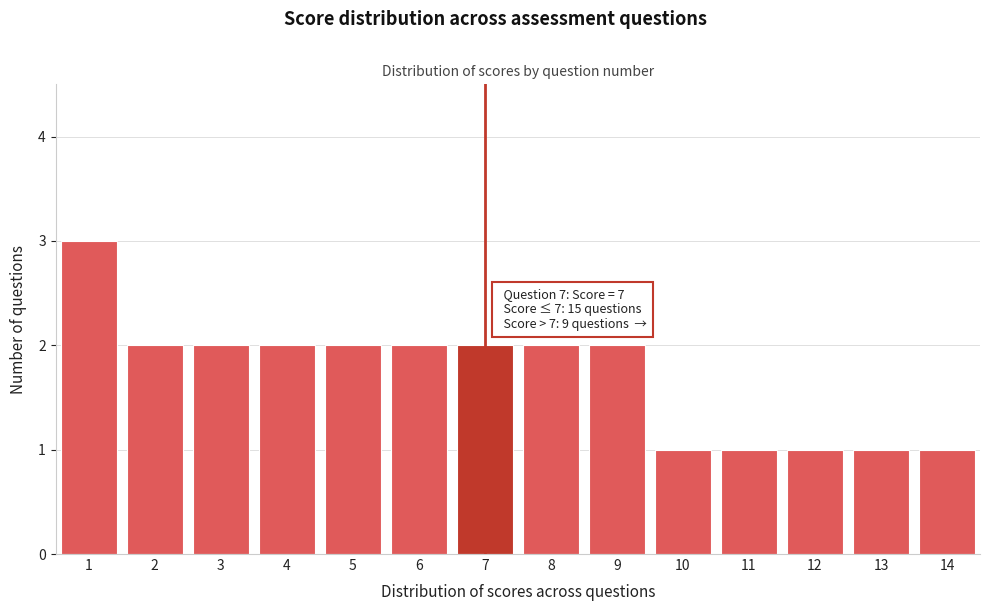

Reading left to right, extract all data points from this chart.

3	2	2	2	2	2	2	2	2	1	1	1	1	1